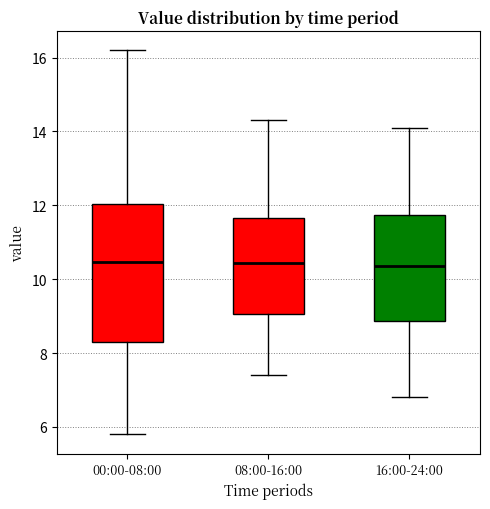

Reading left to right, read every box against the y-axis: the position of its median line, the range the box covers, and the ends of its whiskers. The values are not printed on the chart, so give them approximately, as read against the axis.

00:00-08:00: median 10.4, box 8.2 to 12.0, whiskers 5.8 to 16.2
08:00-16:00: median 10.4, box 9.0 to 11.6, whiskers 7.4 to 14.4
16:00-24:00: median 10.4, box 8.8 to 11.8, whiskers 6.8 to 14.2